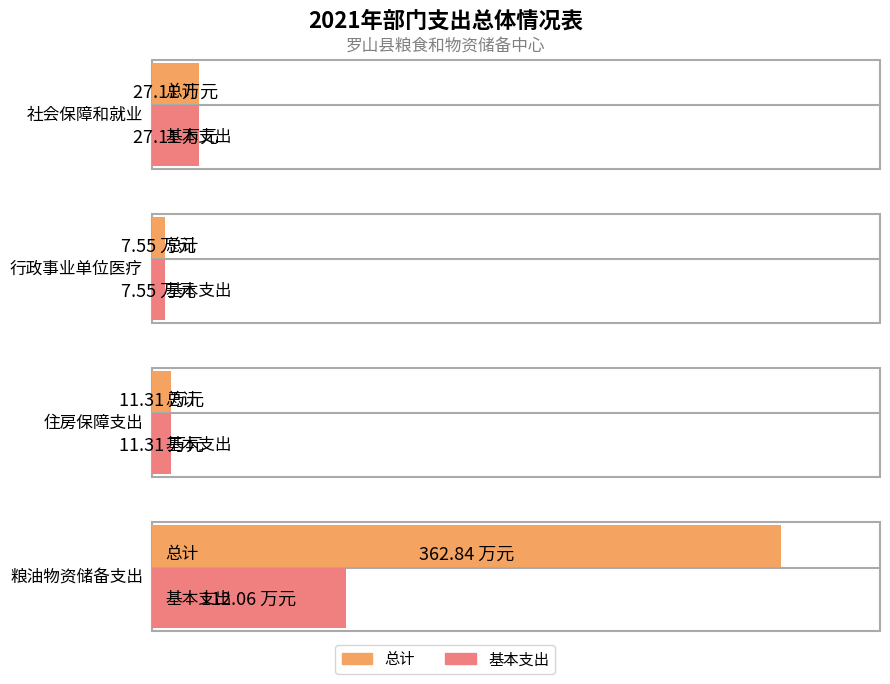

The value of 总计 at 社会保障和就业 is 47.6. True or false?

False